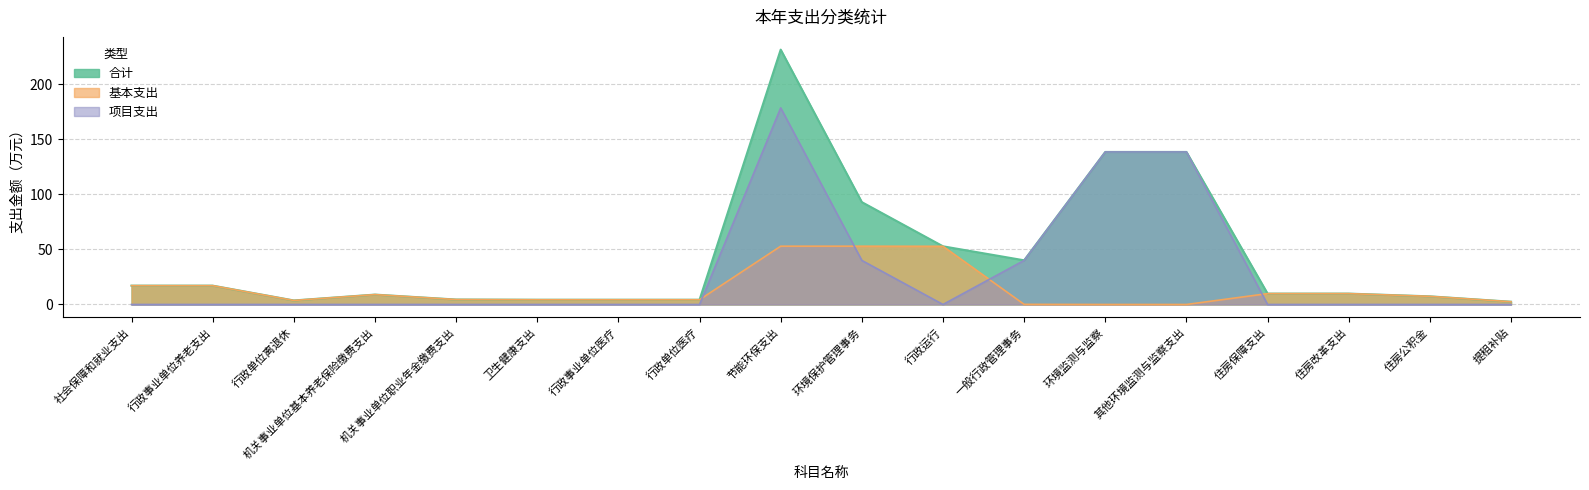

How many positive values does the 项目支出 series have?

5